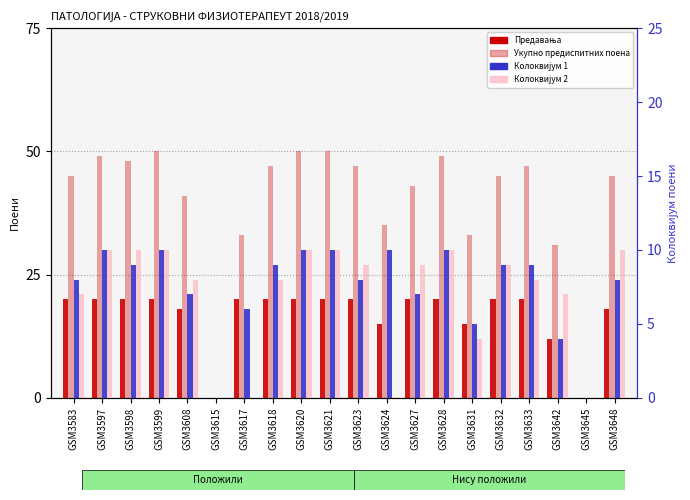

Reading left to right, list all the values displayed in this chart.

Предавања: 20	20	20	20	18	0	20	20	20	20	20	15	20	20	15	20	20	12	0	18
Укупно предиспитних поена: 45	49	48	50	41	0	33	47	50	50	47	35	43	49	33	45	47	31	0	45
Колоквијум 1: 8	10	9	10	7	0	6	9	10	10	8	10	7	10	5	9	9	4	0	8
Колоквијум 2: 7	10	10	10	8	0	0	8	10	10	9	0	9	10	4	9	8	7	0	10